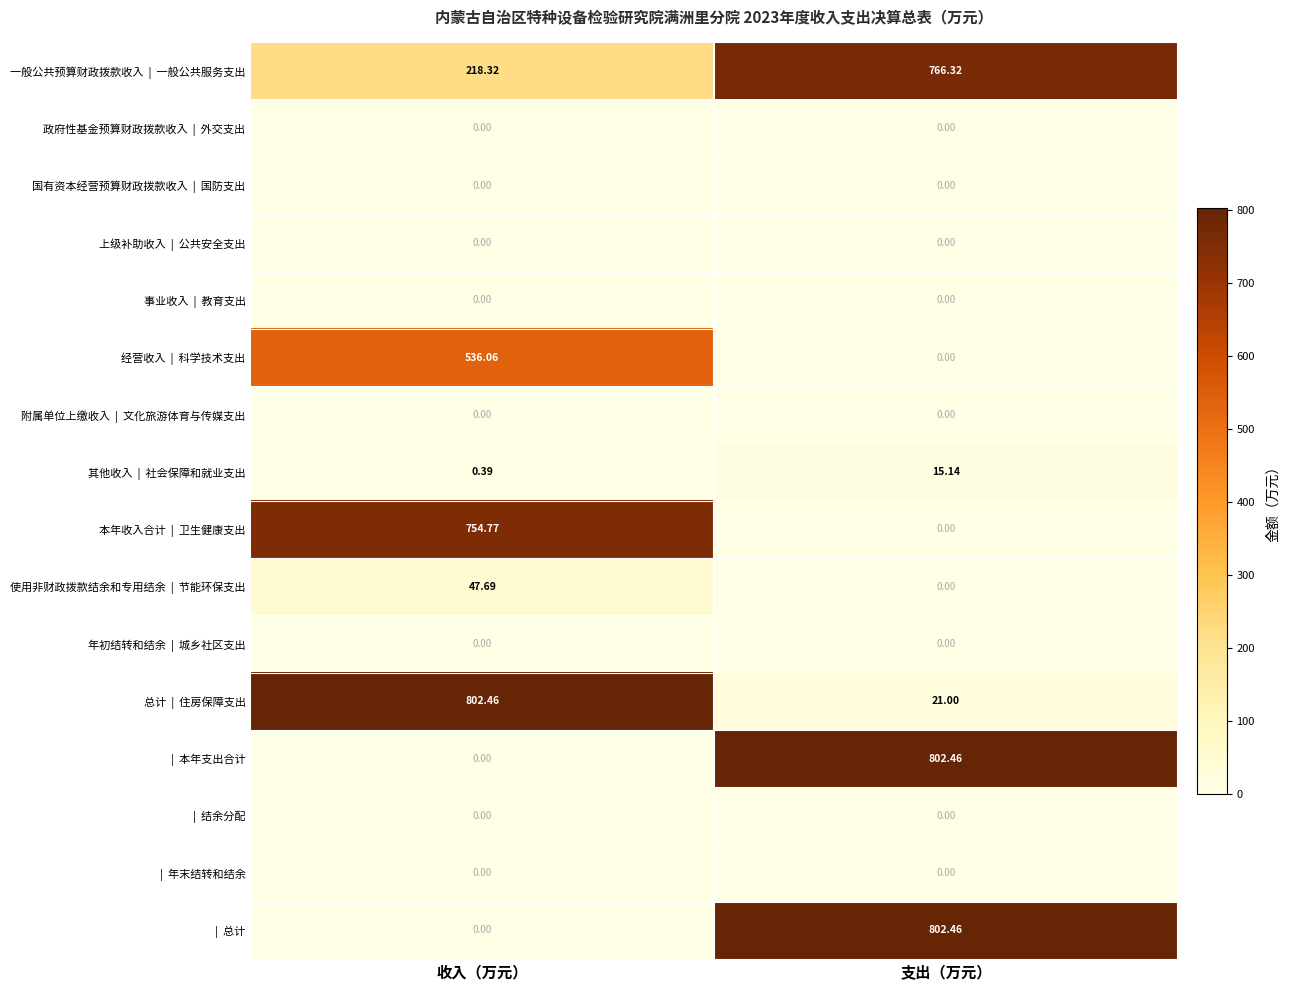

How many series are shown in this chart?

16